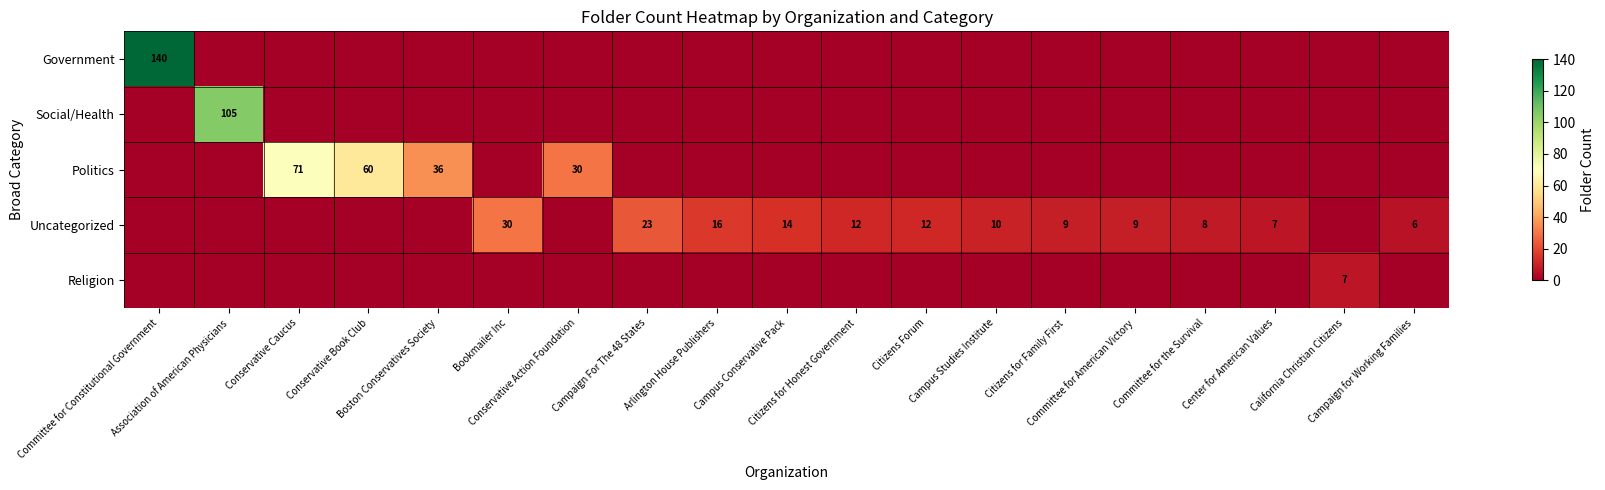

Which series changed the most between Committee for the Survival and Center for American Values?

Uncategorized